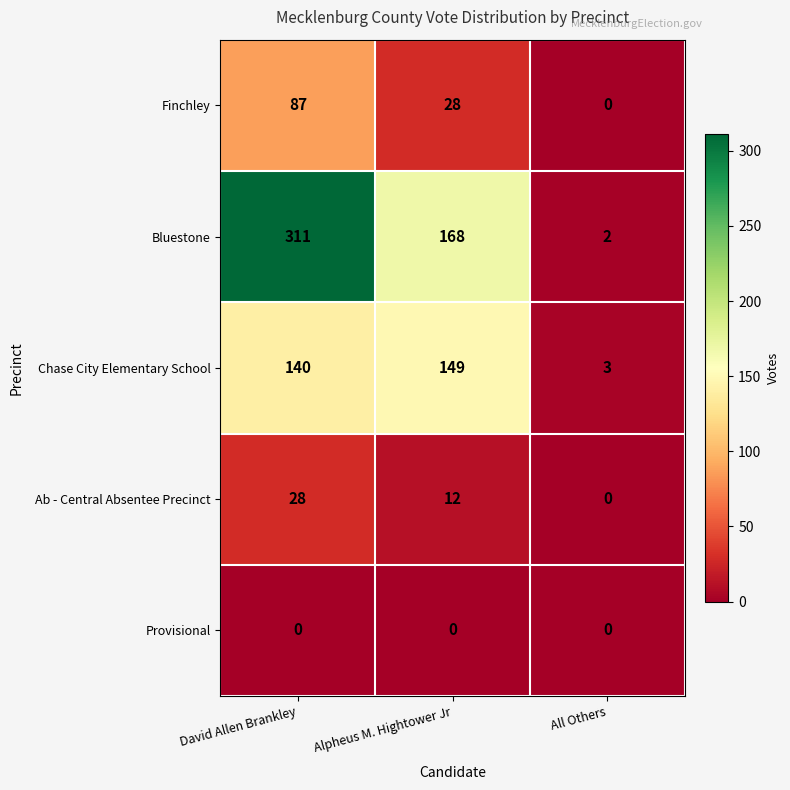

What is the difference between the maximum and minimum values in the Ab - Central Absentee Precinct series?

28